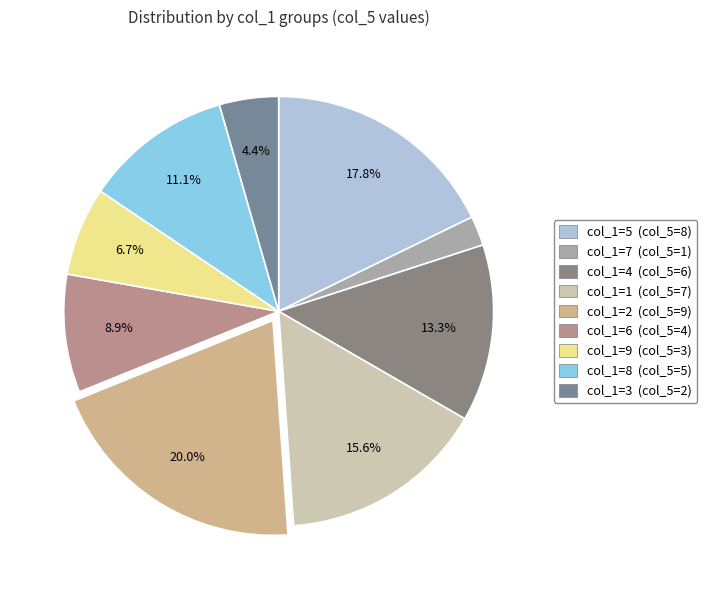

Rank the categories by value from lowest to highest.

7, 3, 9, 6, 8, 4, 1, 5, 2